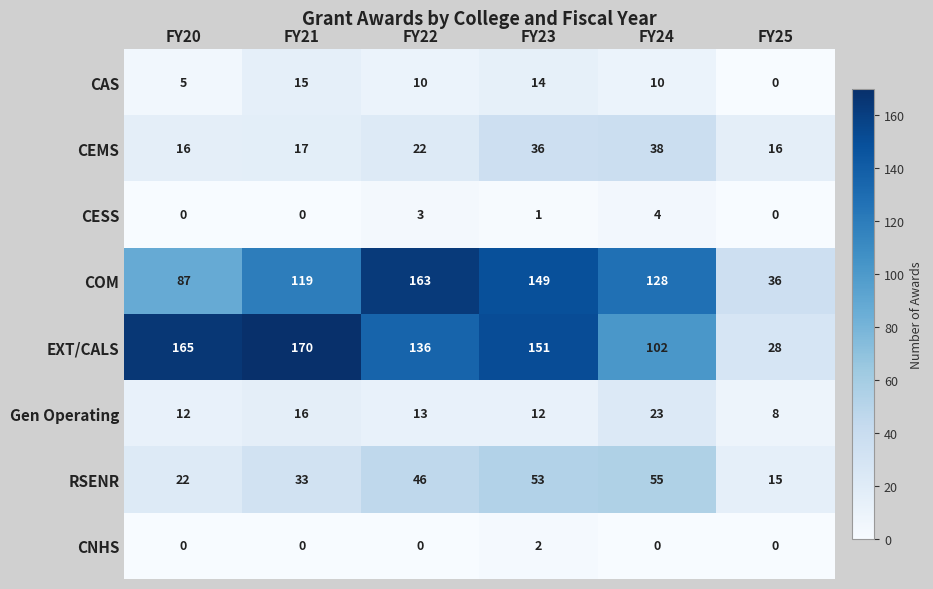

What is the sum of the CEMS values at FY22 and FY23?

58